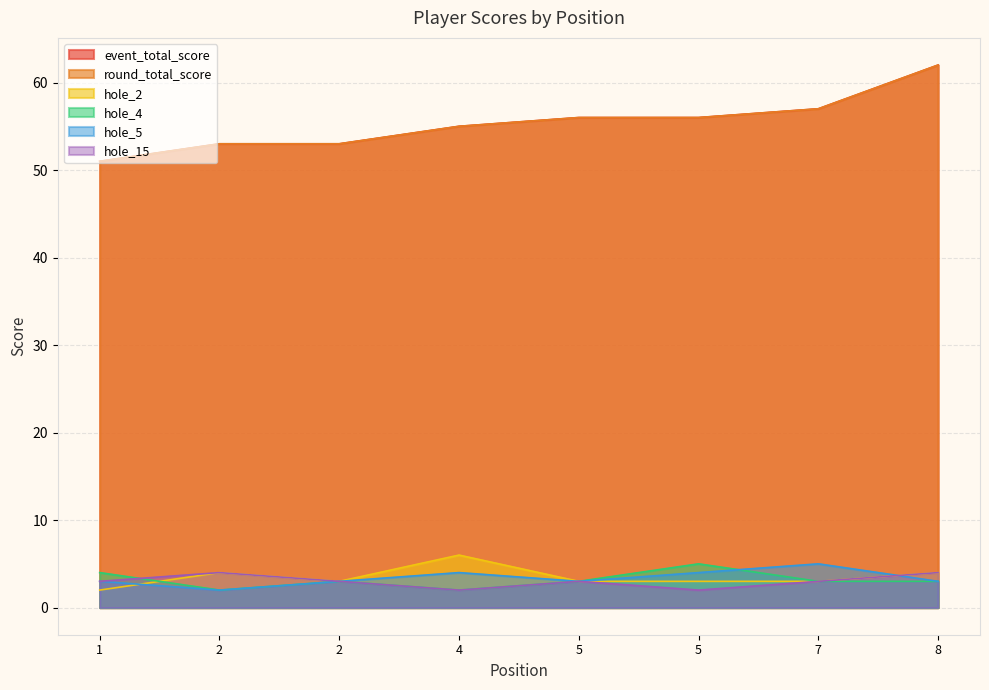

Which series changed the most between 1 and 5?

event_total_score